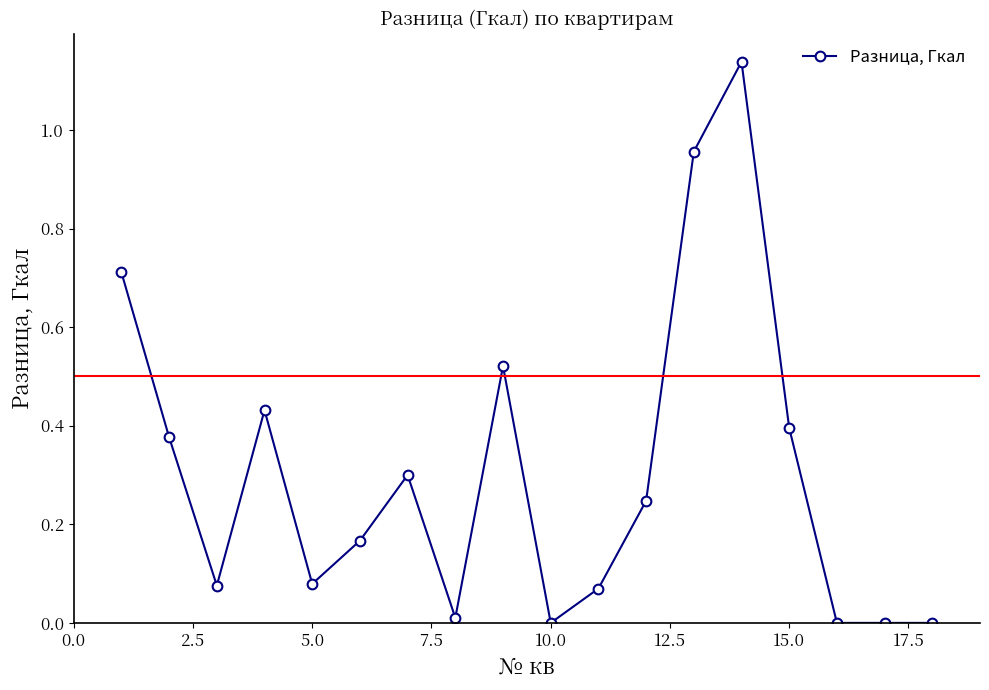

What is the average value?

0.3